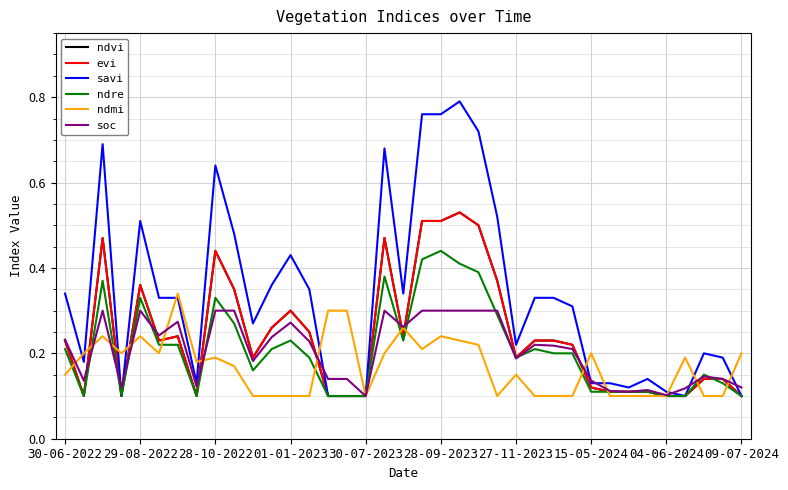

At which category is the sum across all series the highest?

21